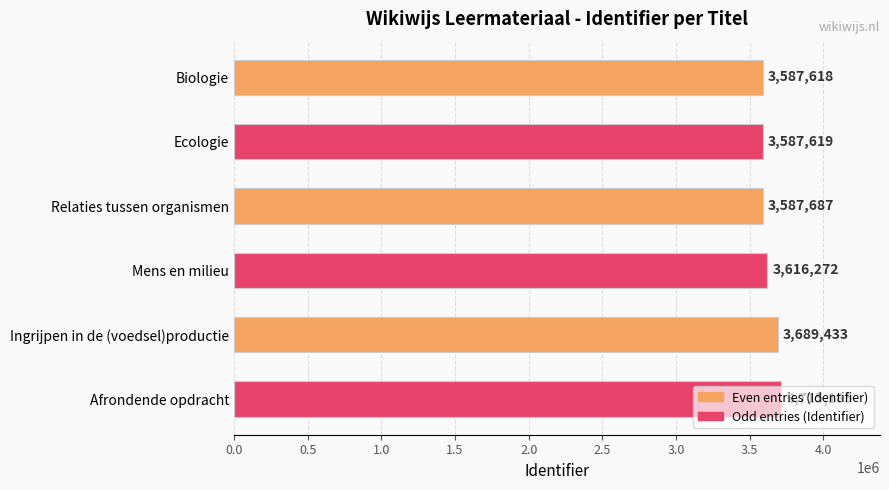

List the labels in order of value, smallest first.

Biologie, Ecologie, Relaties tussen organismen, Mens en milieu, Ingrijpen in de (voedsel)productie, Afrondende opdracht